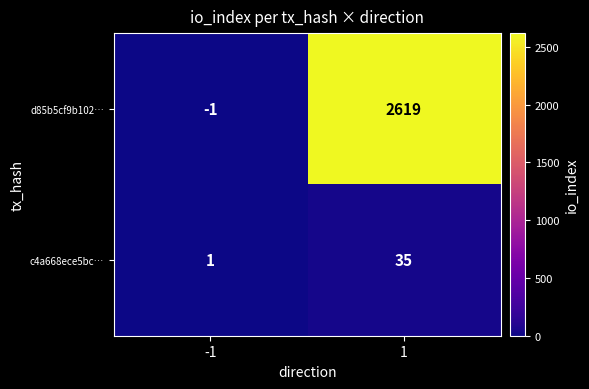

Rank the series at 1 from highest to lowest value.

d85b5cf9b102…, c4a668ece5bc…